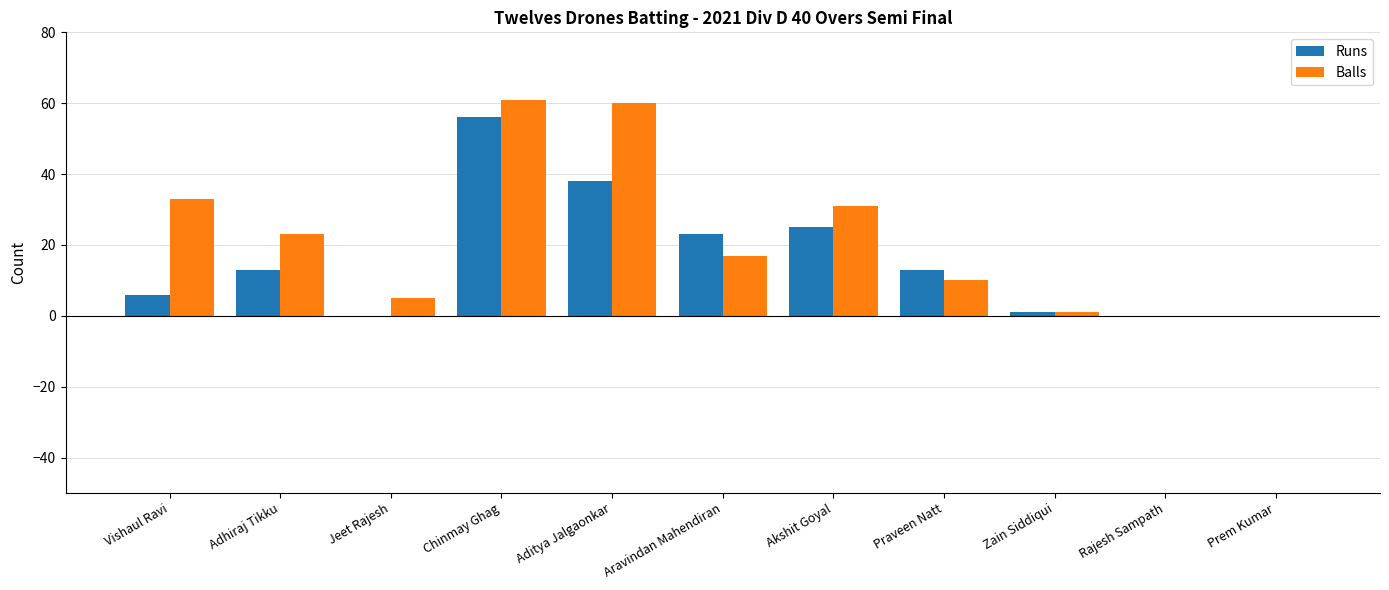

Which series has the largest range (max minus min)?

Balls